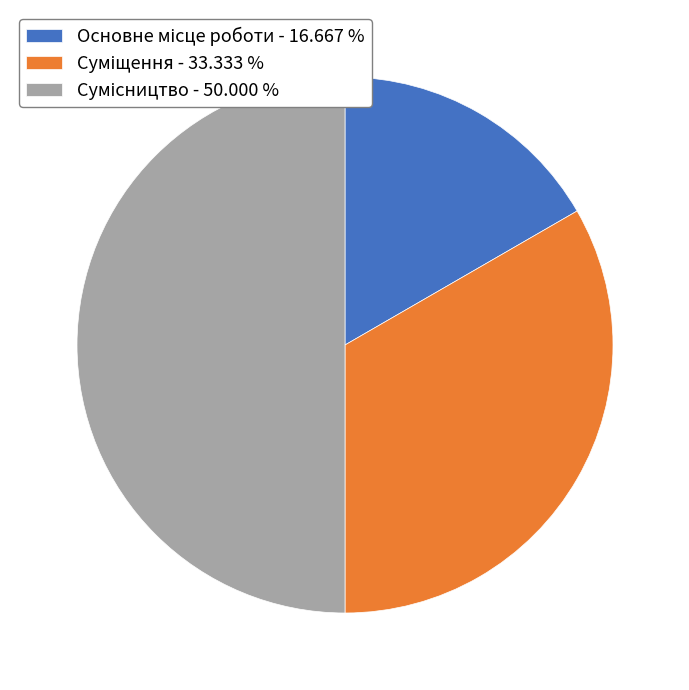

Count the number of slices in the pie.

3